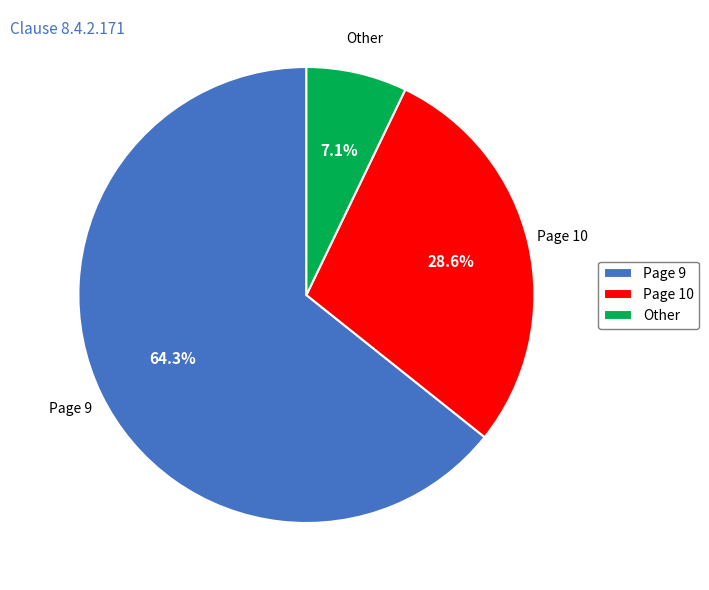

Which slice is the largest?

Page 9